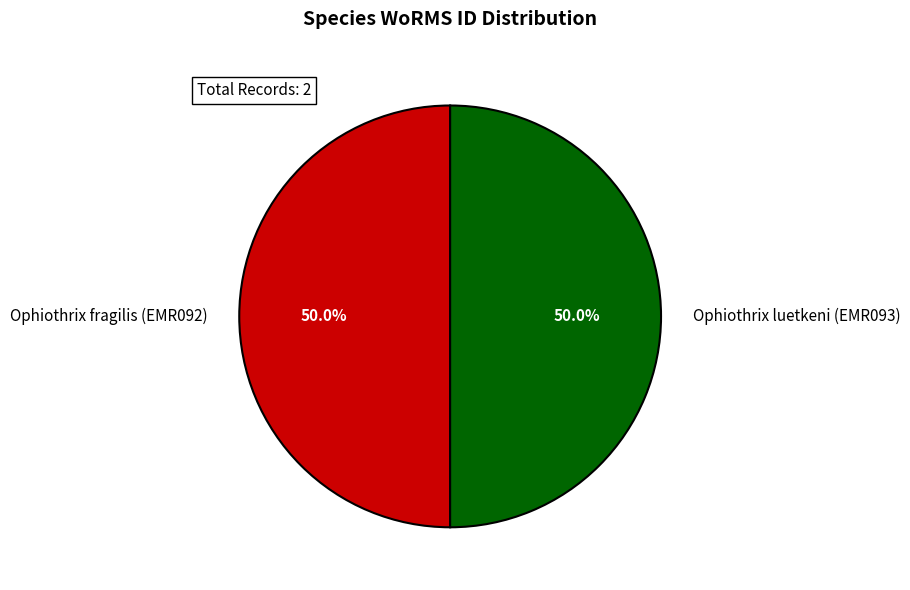

What is the ratio of the value at Ophiothrix luetkeni (EMR093) to the value at Ophiothrix fragilis (EMR092)?

1.0